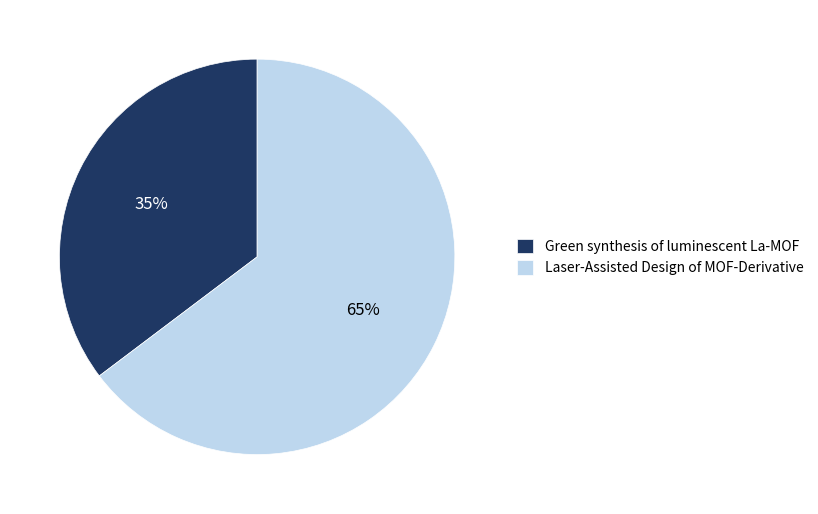

How many segments does this pie chart have?

2